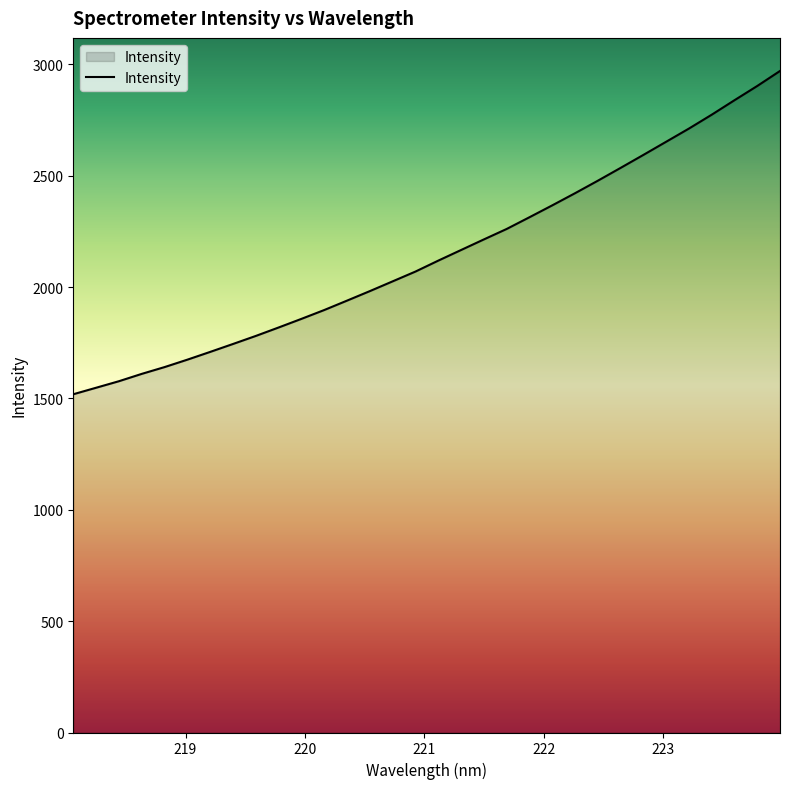

What is the difference between the maximum and minimum values?

1451.7